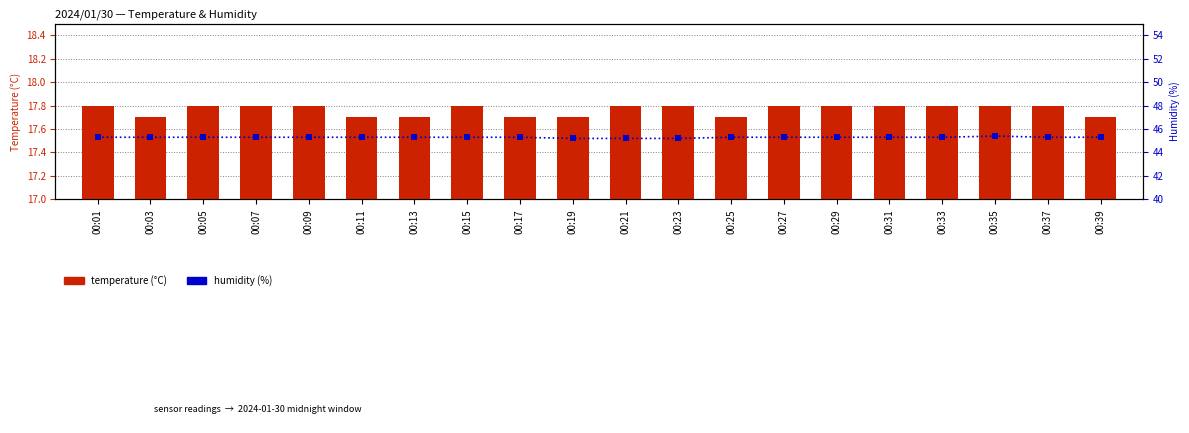

Which series has the widest spread of Y values?

humidity (%)